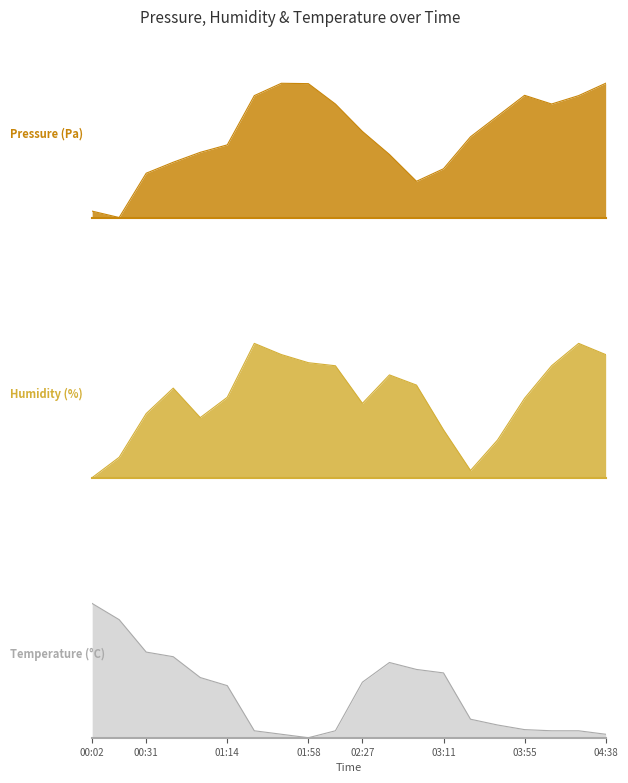

How many times do Temperature and Pressure cross each other?

2